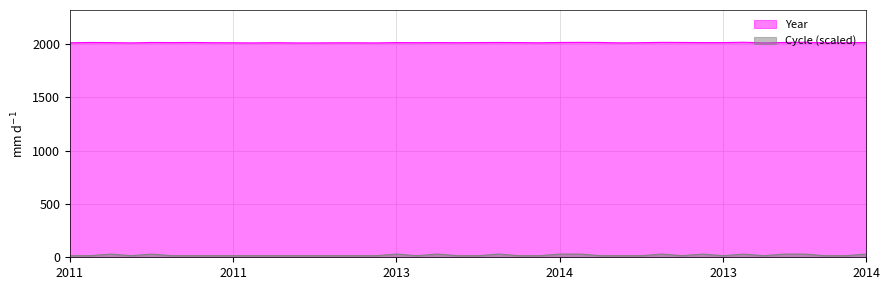

What is the difference between the Cycle values at 37 and 16?

15